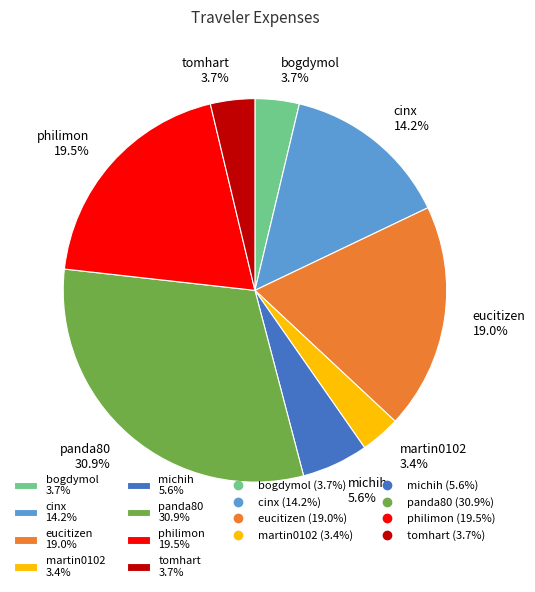

What is the ratio of the value at cinx to the value at martin0102?

4.2